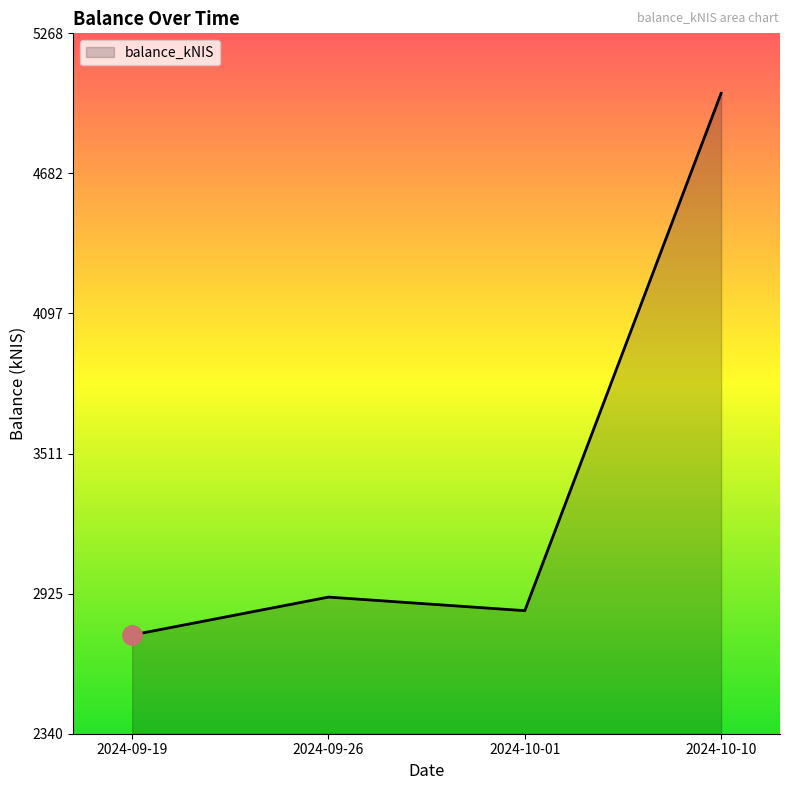

How many lines are shown in the chart?

1